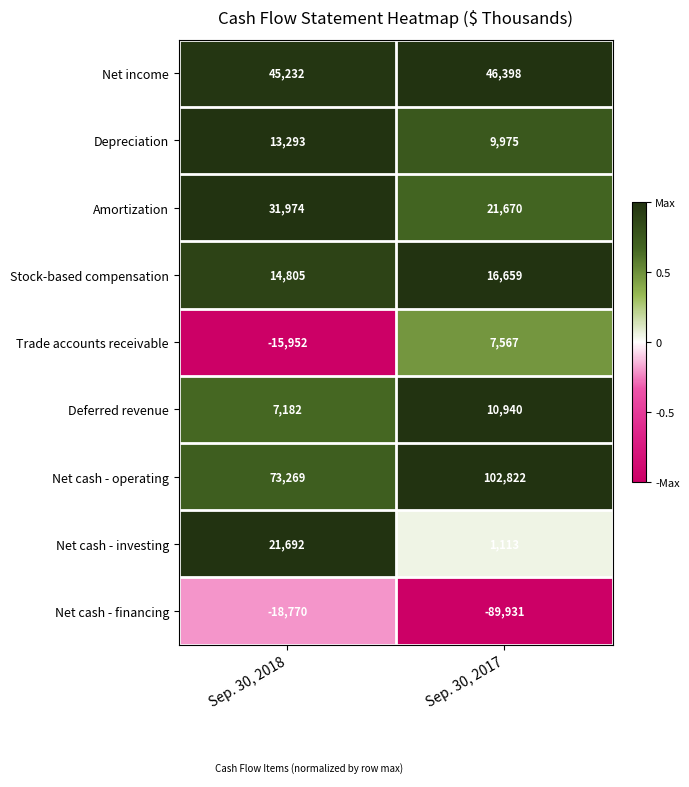

Reading left to right, extract all data points from this chart.

Net income: Sep. 30, 2018=45232	Sep. 30, 2017=46398
Depreciation: Sep. 30, 2018=13293	Sep. 30, 2017=9975
Amortization: Sep. 30, 2018=31974	Sep. 30, 2017=21670
Stock-based compensation: Sep. 30, 2018=14805	Sep. 30, 2017=16659
Trade accounts receivable: Sep. 30, 2018=-15952	Sep. 30, 2017=7567
Deferred revenue: Sep. 30, 2018=7182	Sep. 30, 2017=10940
Net cash - operating: Sep. 30, 2018=73269	Sep. 30, 2017=102822
Net cash - investing: Sep. 30, 2018=21692	Sep. 30, 2017=1113
Net cash - financing: Sep. 30, 2018=-18770	Sep. 30, 2017=-89931